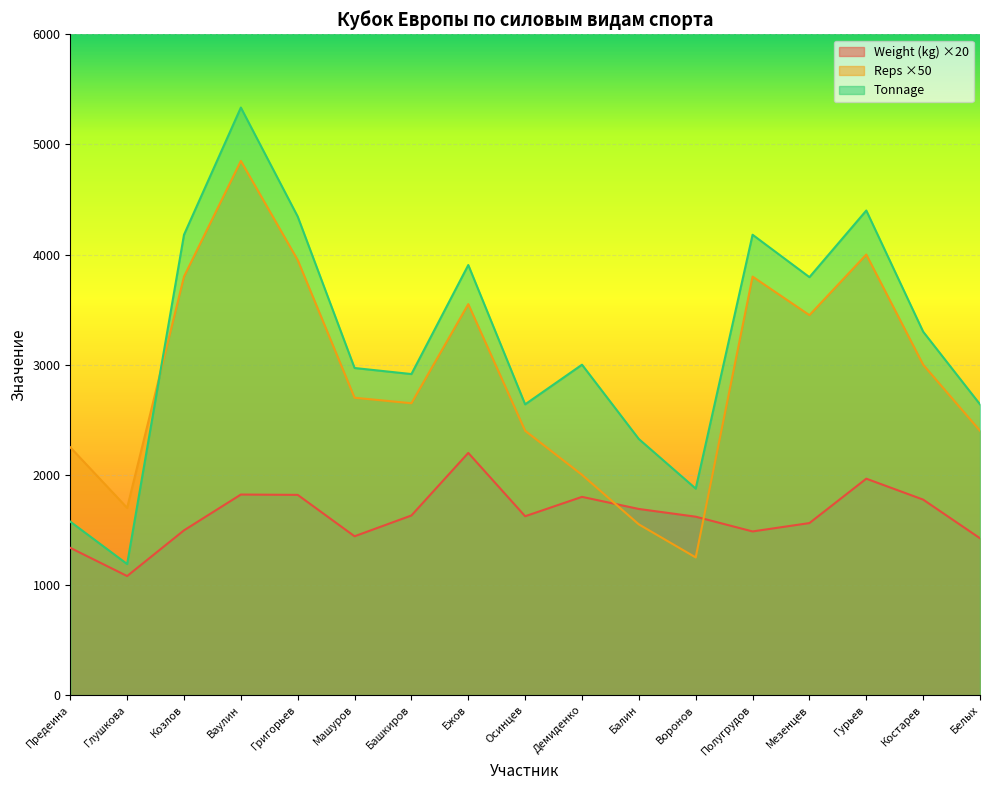

True or false: Weight (kg) and Tonnage intersect in this chart.

False